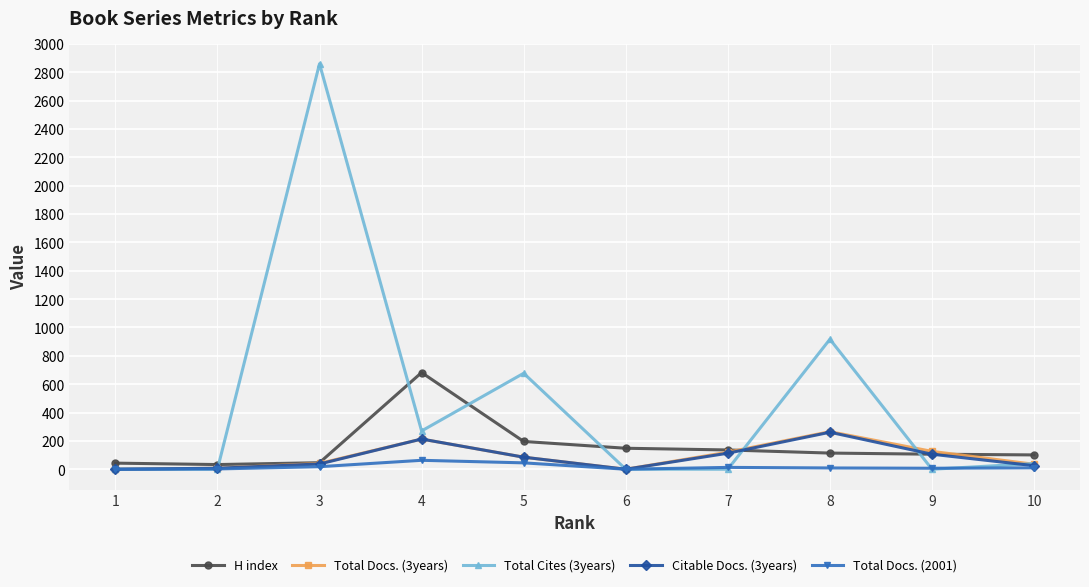

Is the value of H index at 9 greater than the value of Total Docs. (2001) at 2?

Yes